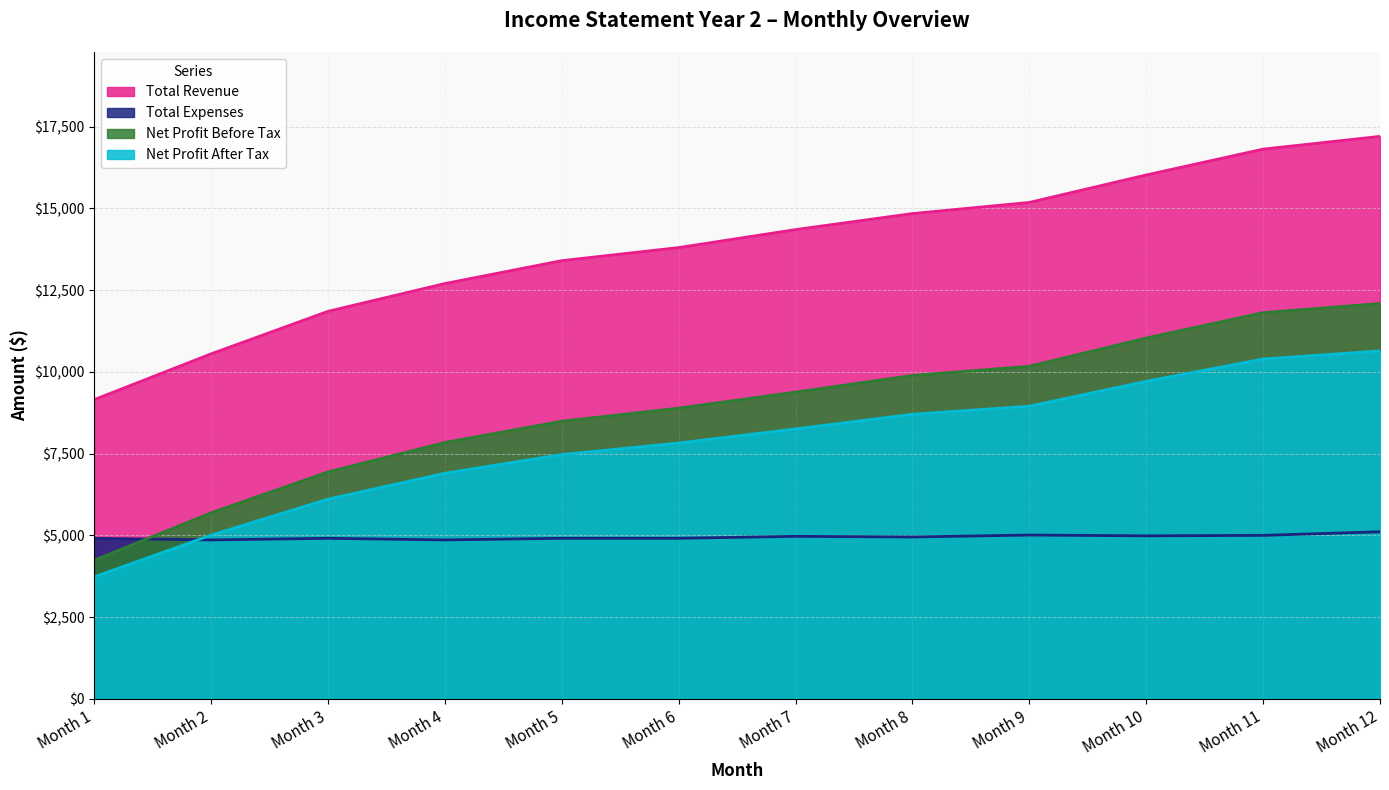

Where do Net Profit After Tax and Total Expenses first cross each other?

Month 1 and Month 2